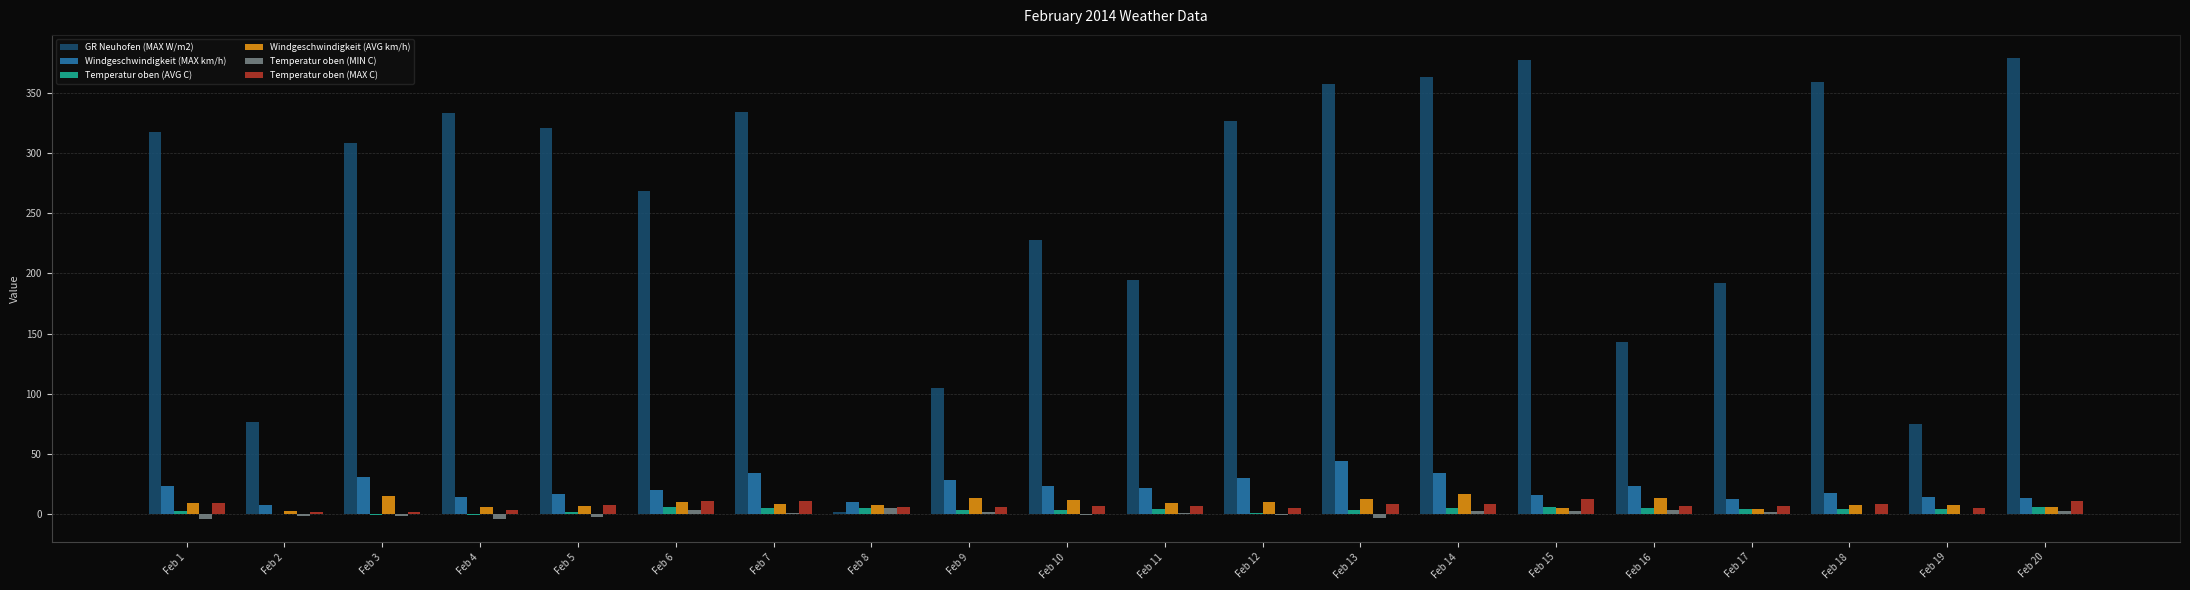

What is the greatest value displayed?

379.5